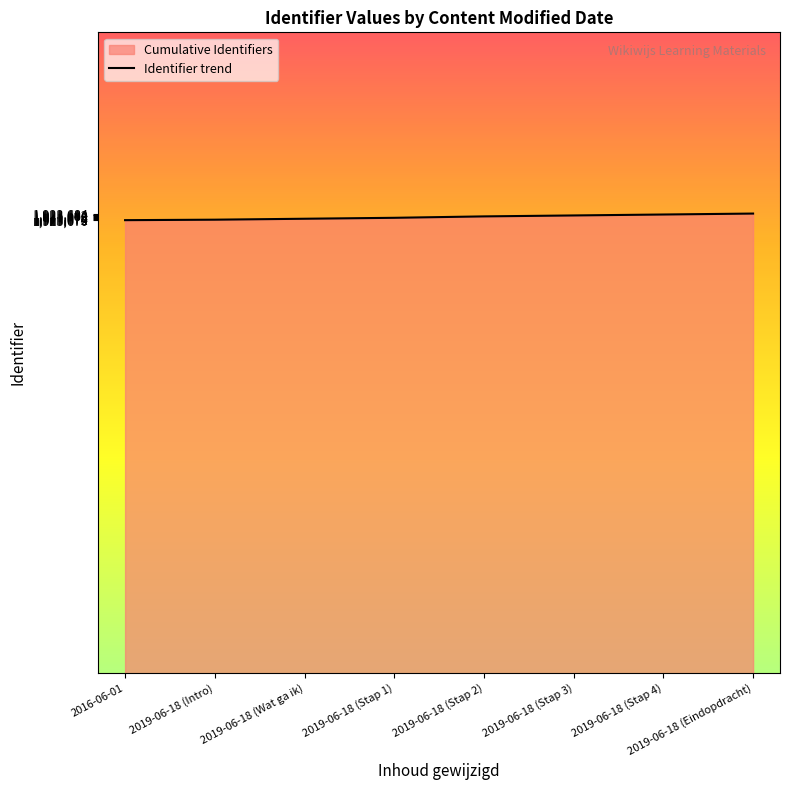

What is the sum of all values?

15389413